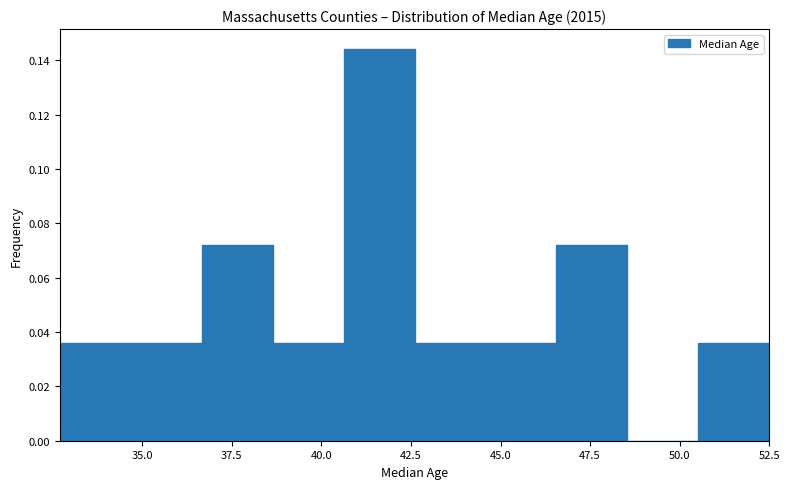

Read against the x-axis, roughly where is the centre of the tallest bar?

41.5